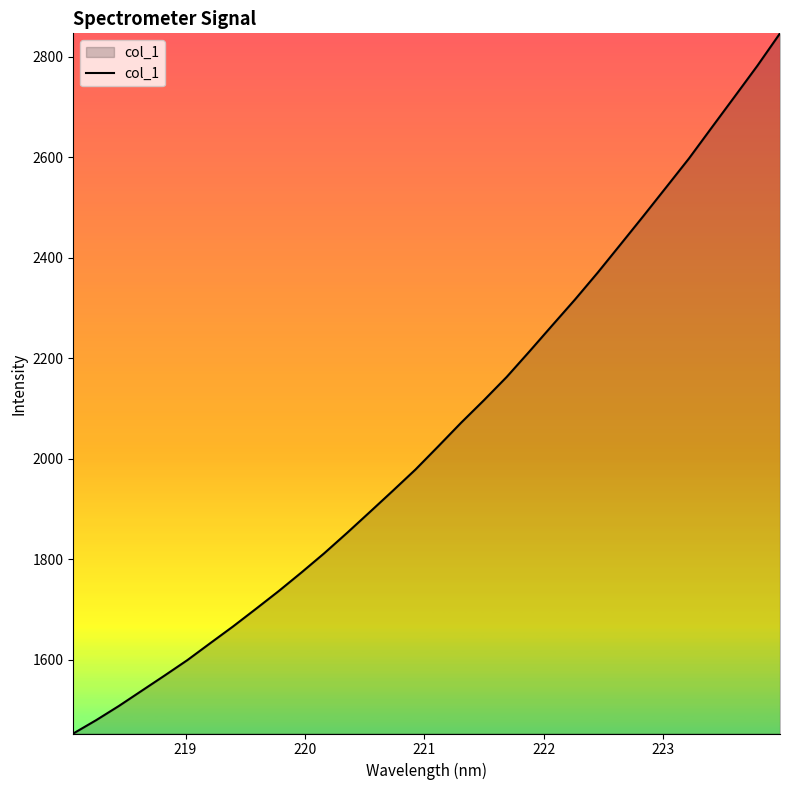

What is the minimum value shown in the chart?

1453.6